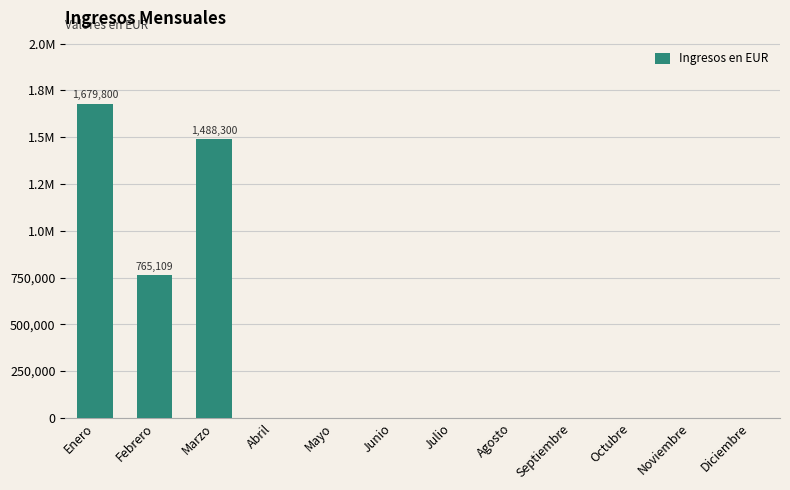

List the labels in order of value, smallest first.

Abril, Mayo, Junio, Julio, Agosto, Septiembre, Octubre, Noviembre, Diciembre, Febrero, Marzo, Enero